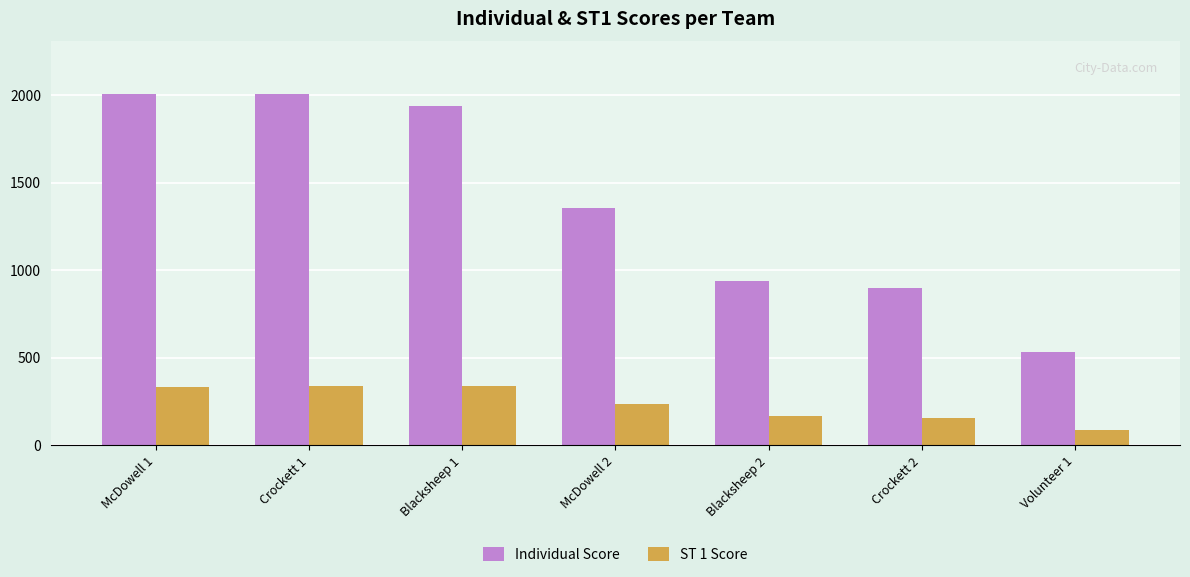

How many bars are there in total?

14